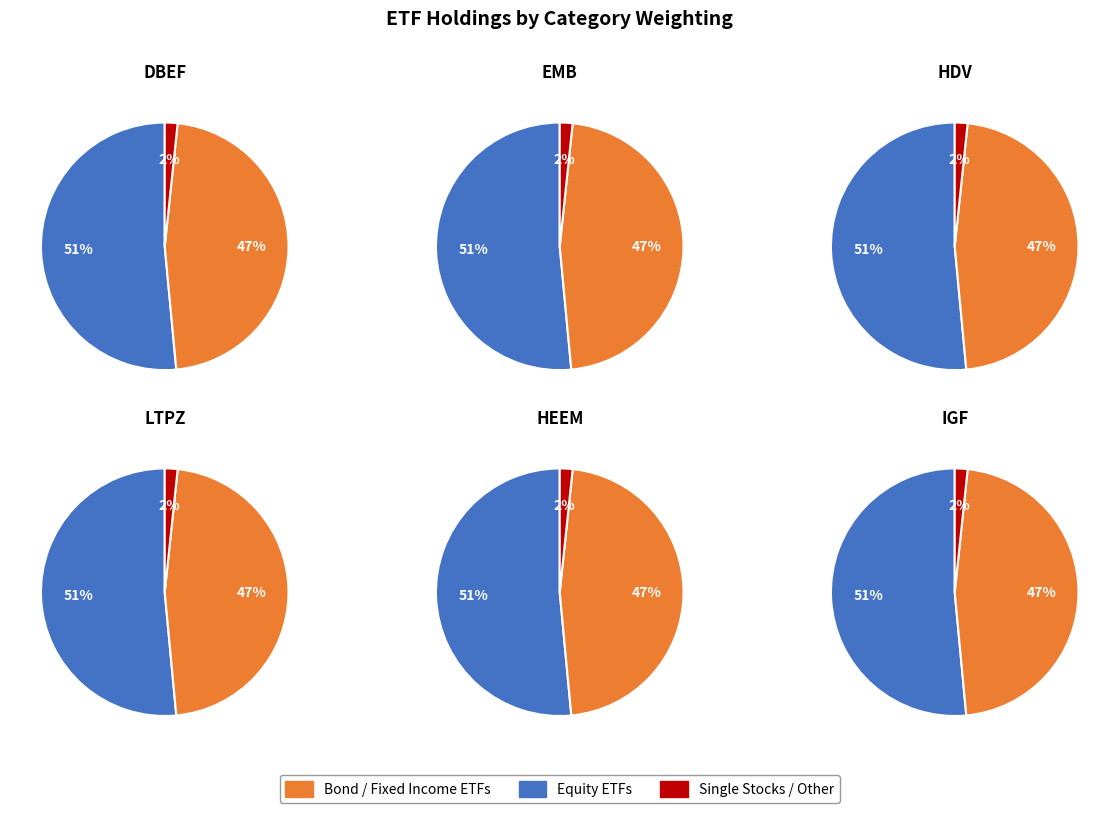

To the nearest percent, what portion does EMB represent?

12%